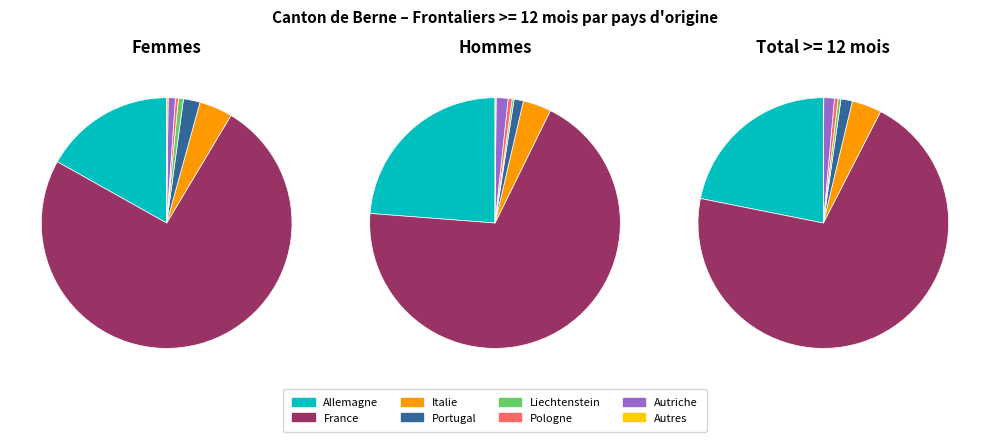

To the nearest percent, what is the combined percentage of France and Italie?

74%